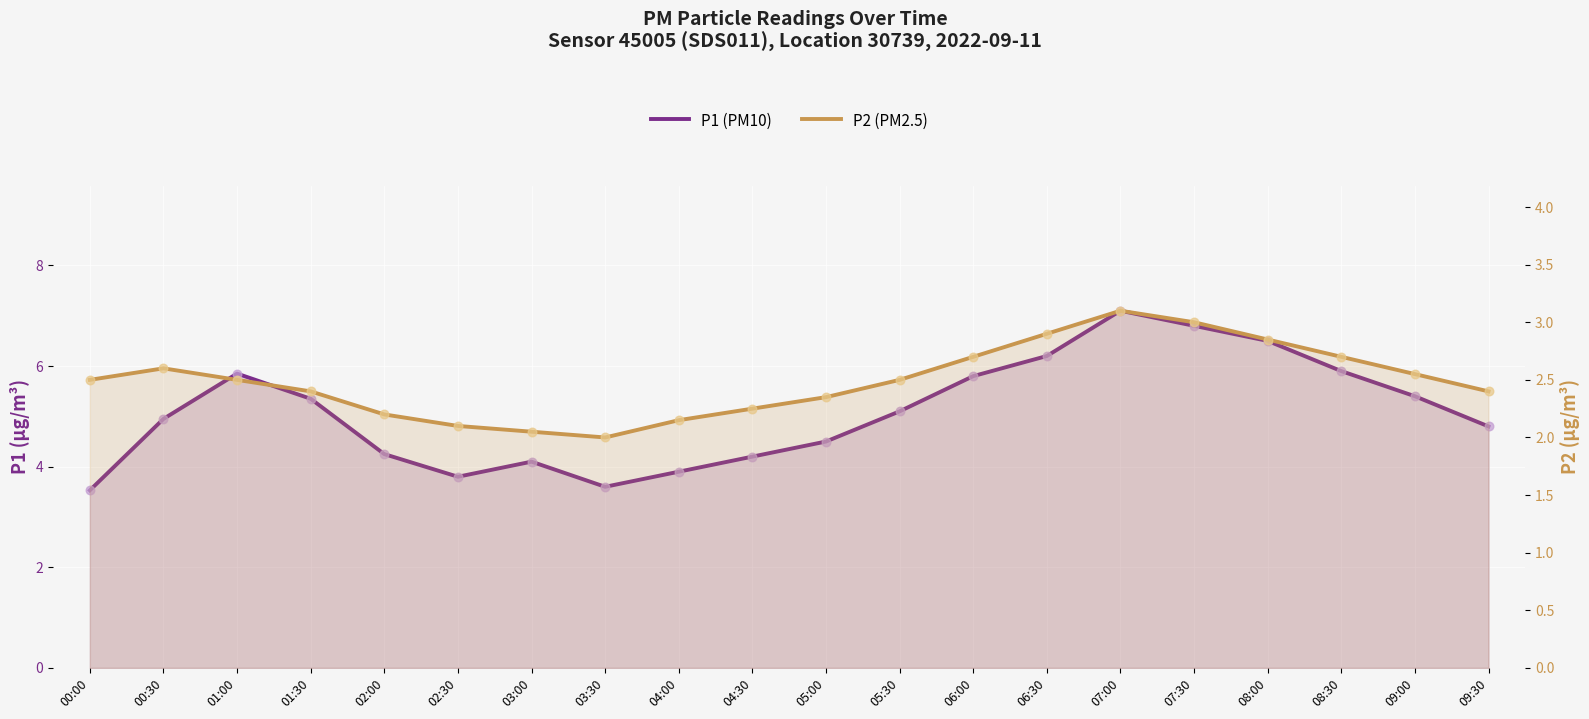

Which series has the largest total across all categories?

P1 (PM10)